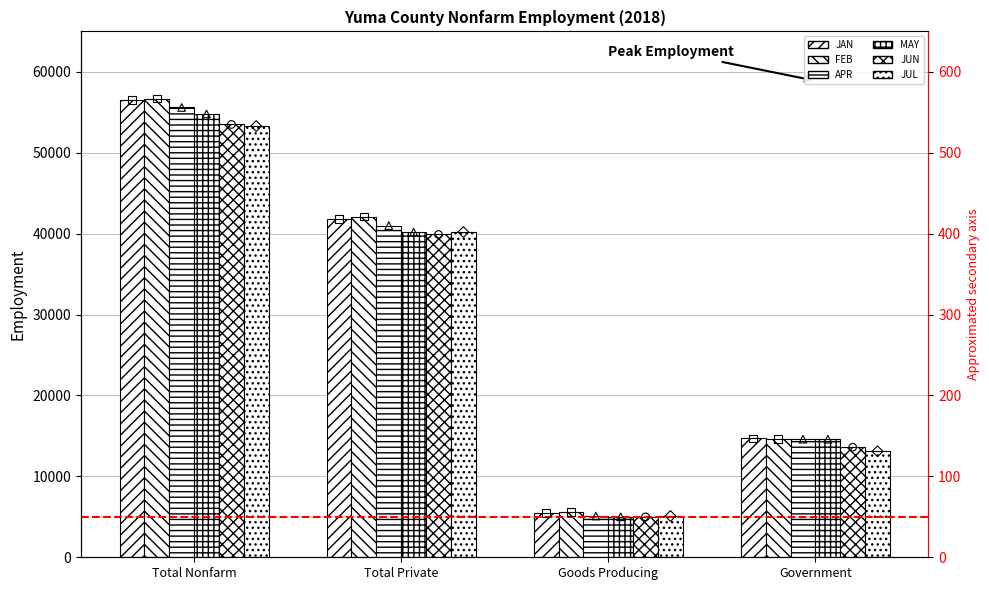

Which series has the widest spread of Y values?

FEB